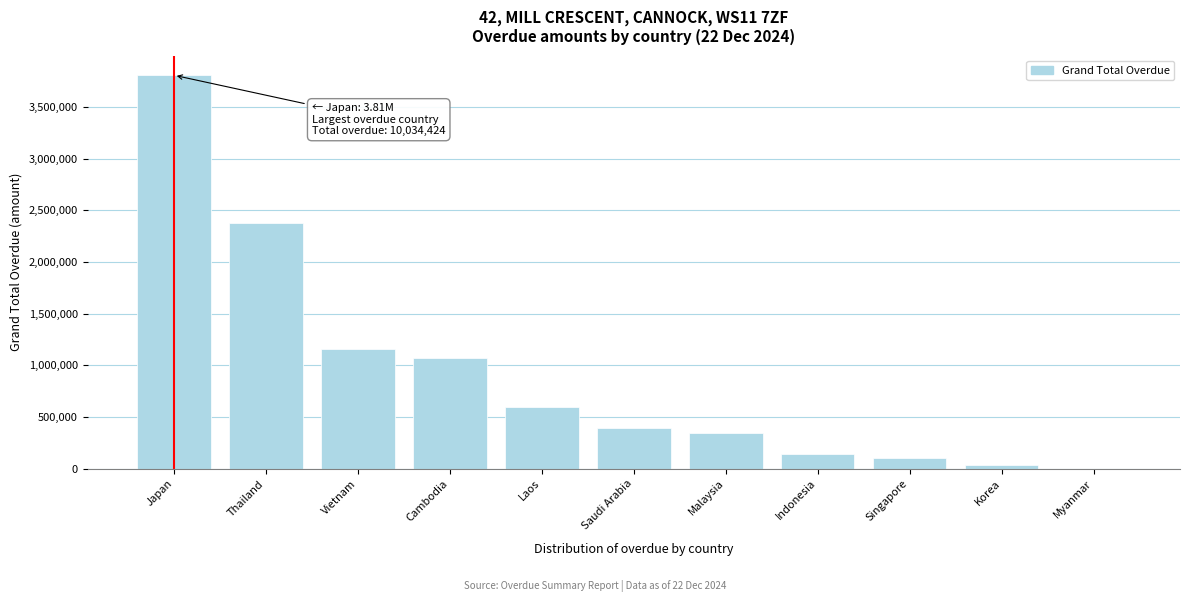

Read the value at Singapore.

100442.5